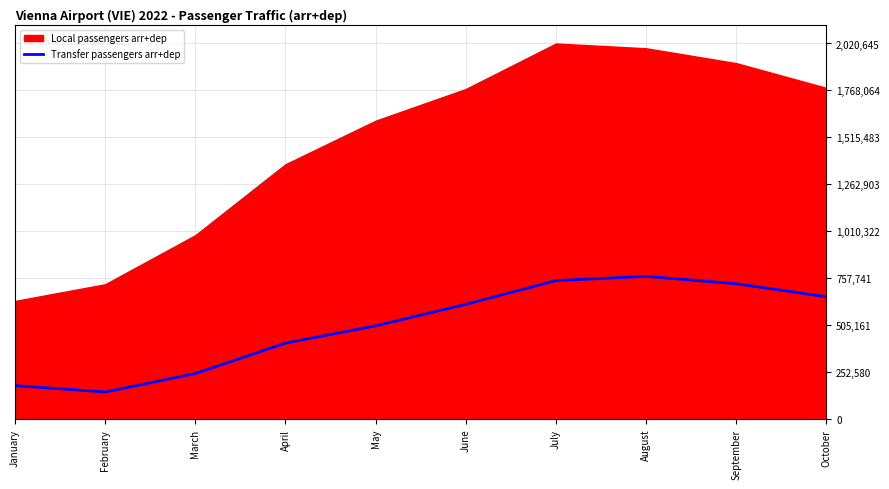

The value of Transfer passengers arr+dep at August is 355789. True or false?

False